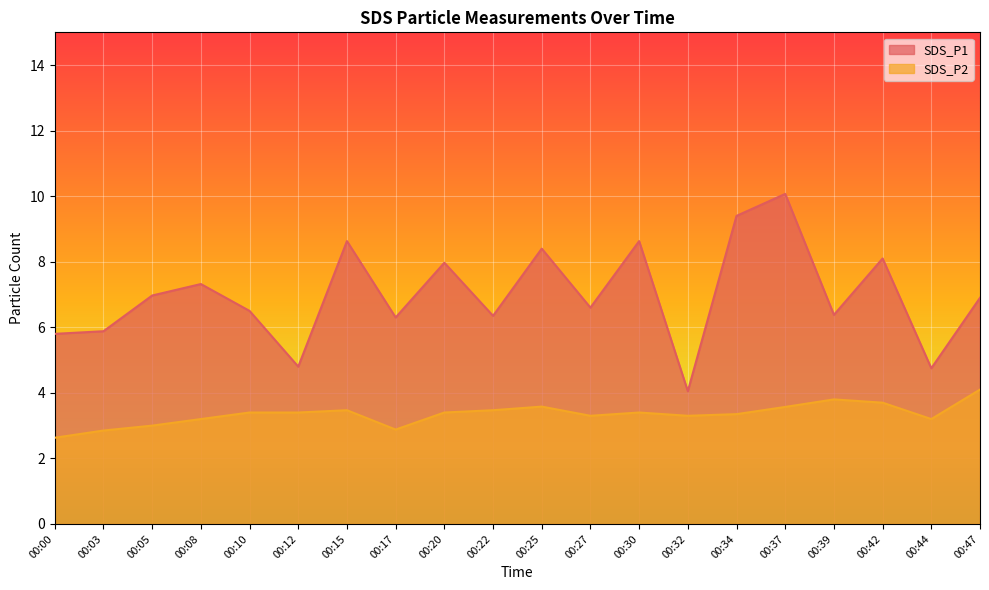

True or false: SDS_P1 and SDS_P2 intersect in this chart.

False